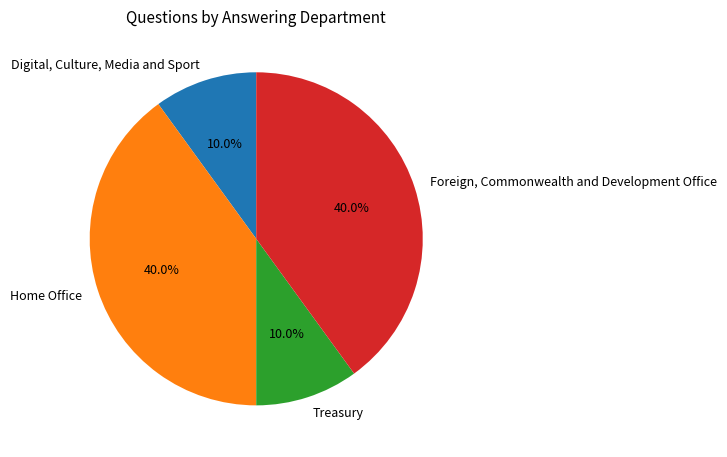

What is the total percentage of Home Office and Digital, Culture, Media and Sport?

50.0%